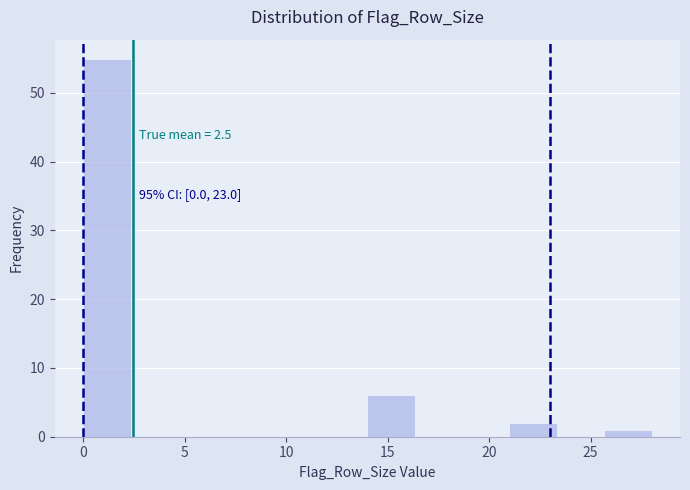

Which range on the x-axis has the tallest bar?

0.0 to 2.5